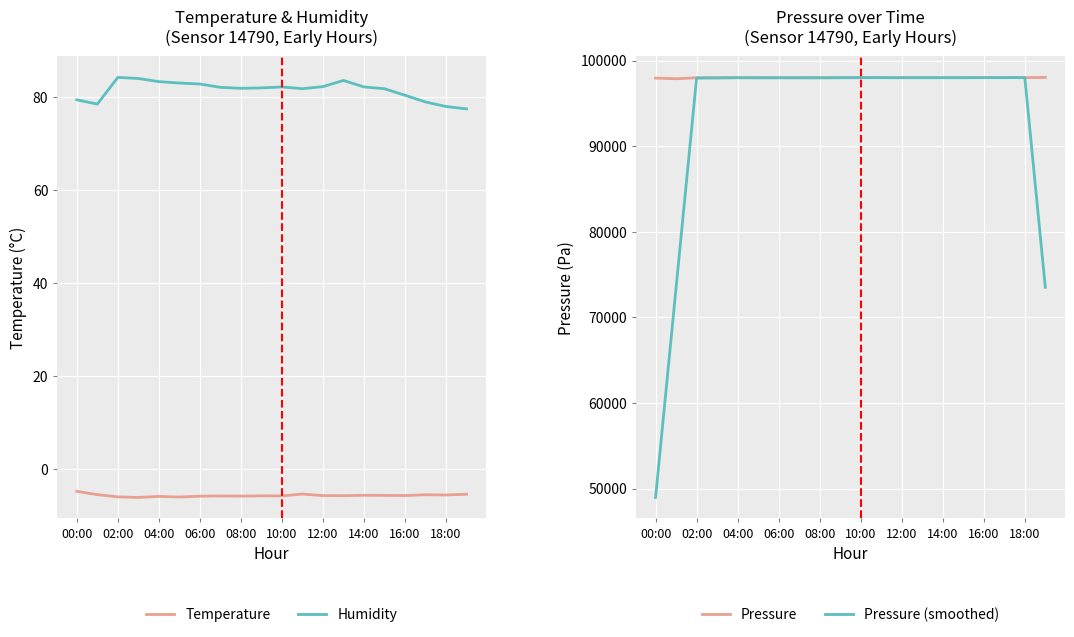

Is the value of Temperature at 02:00 greater than the value of Humidity at 08:00?

No